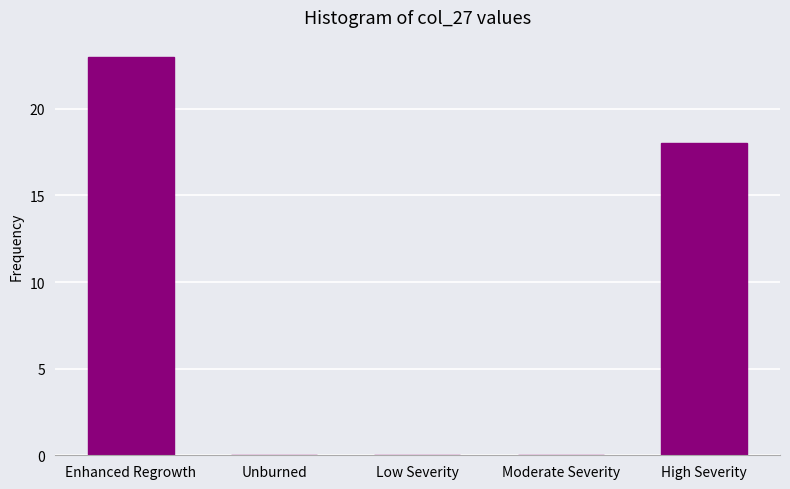

Reading left to right, extract all data points from this chart.

Enhanced Regrowth=23	Unburned=0	Low Severity=0	Moderate Severity=0	High Severity=18